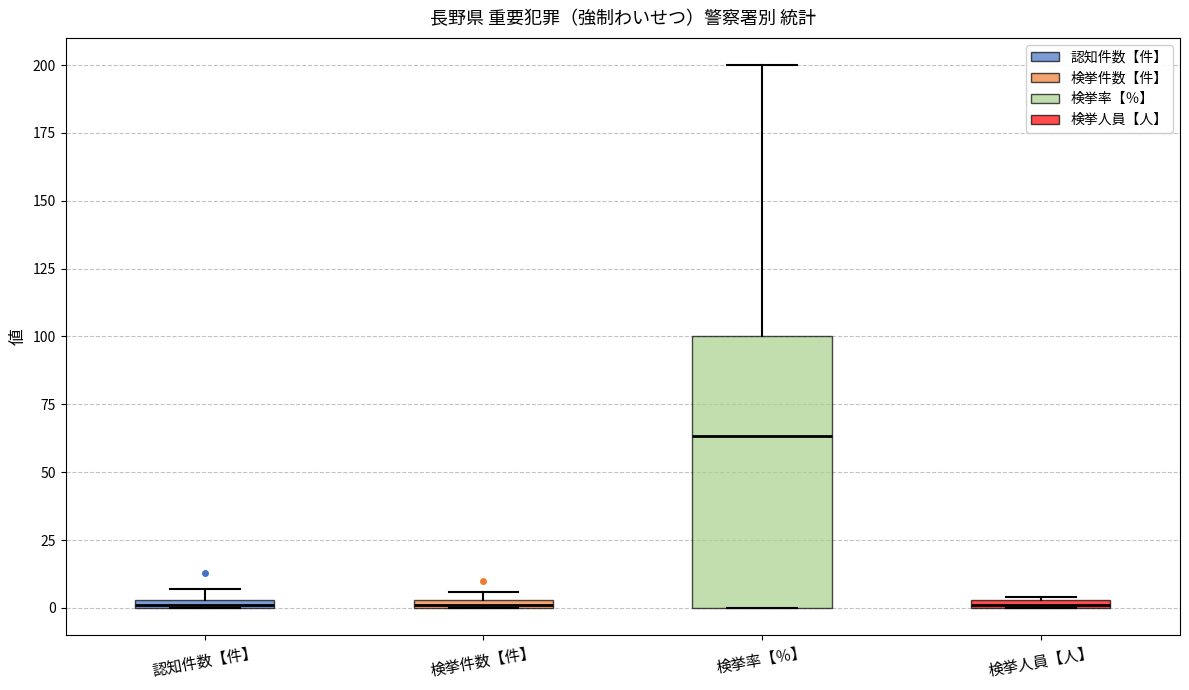

Where is the upper edge of the box for 認知件数【件】 on the y-axis? The values are not printed on the chart, so give them approximately, as read against the axis.

5